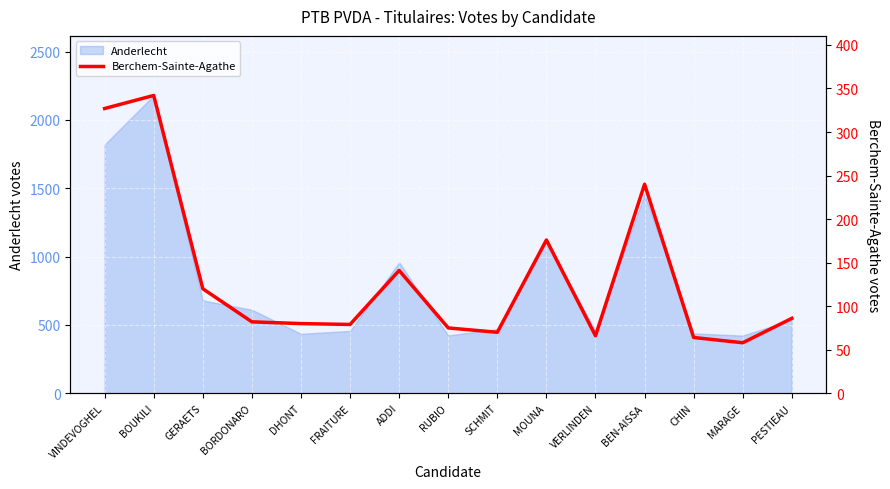

What position from the right is BOUKILI?

14